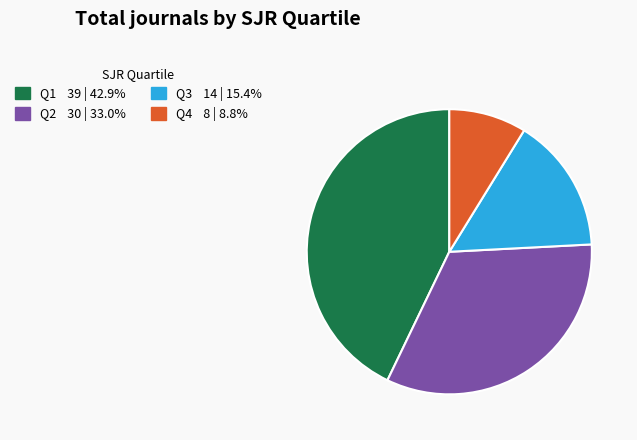

True or false: Q4 accounts for 17% of the total.

False